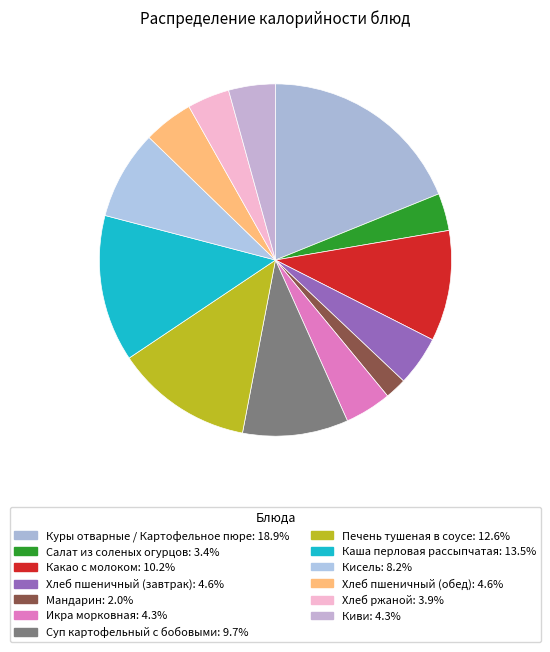

How many segments does this pie chart have?

13